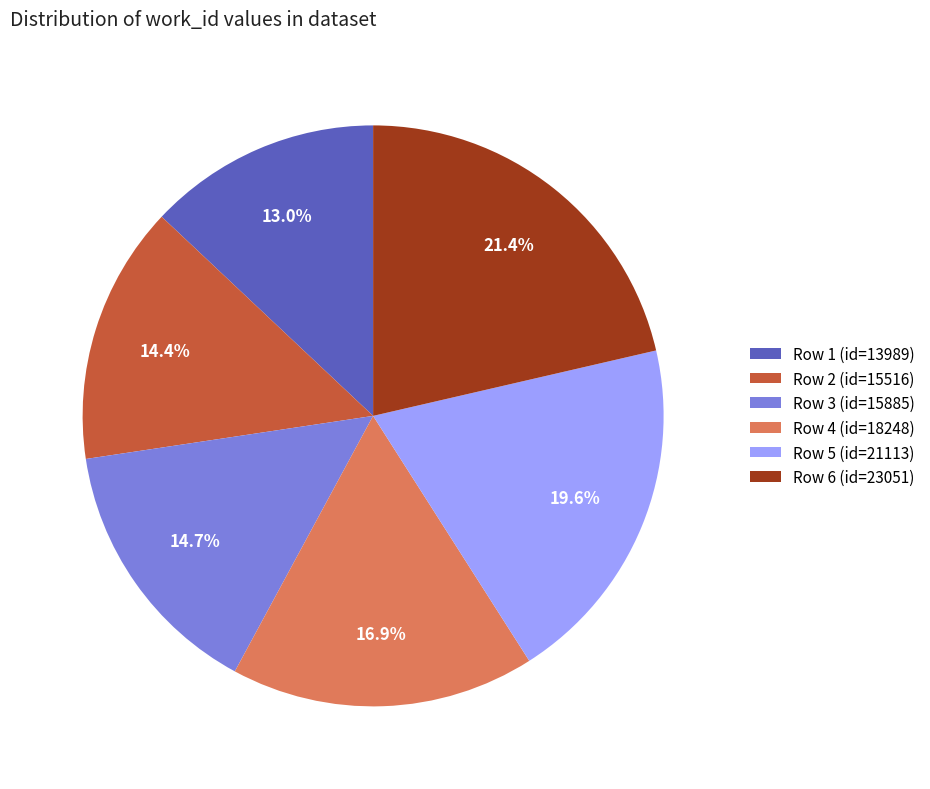

Count the number of slices in the pie.

6